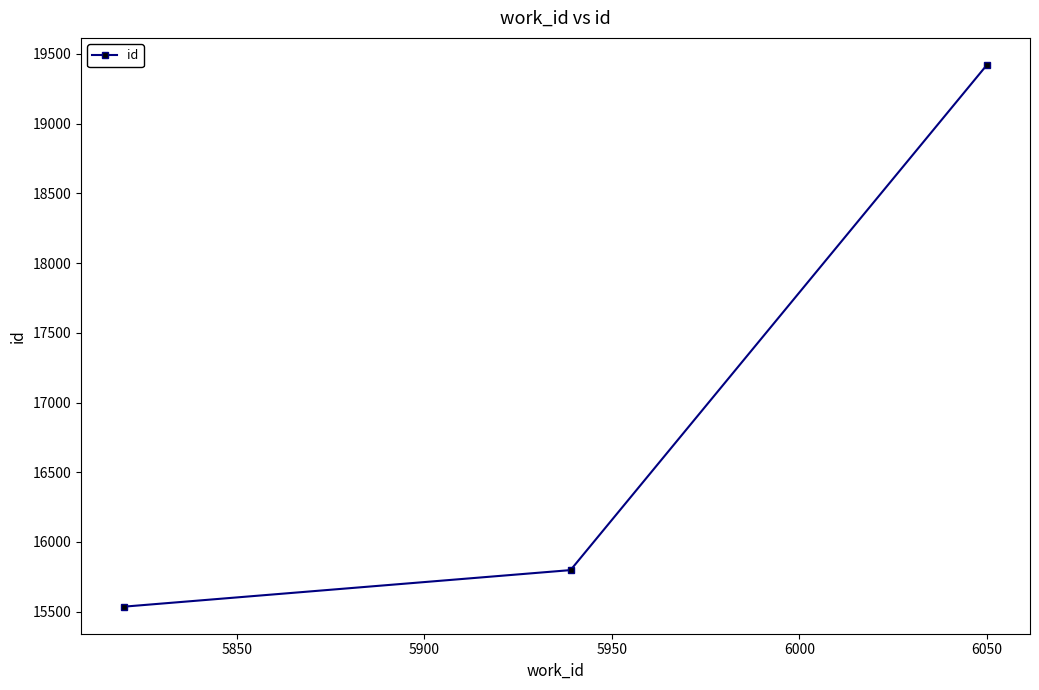

What is the value of the 1st point from the left?

15536